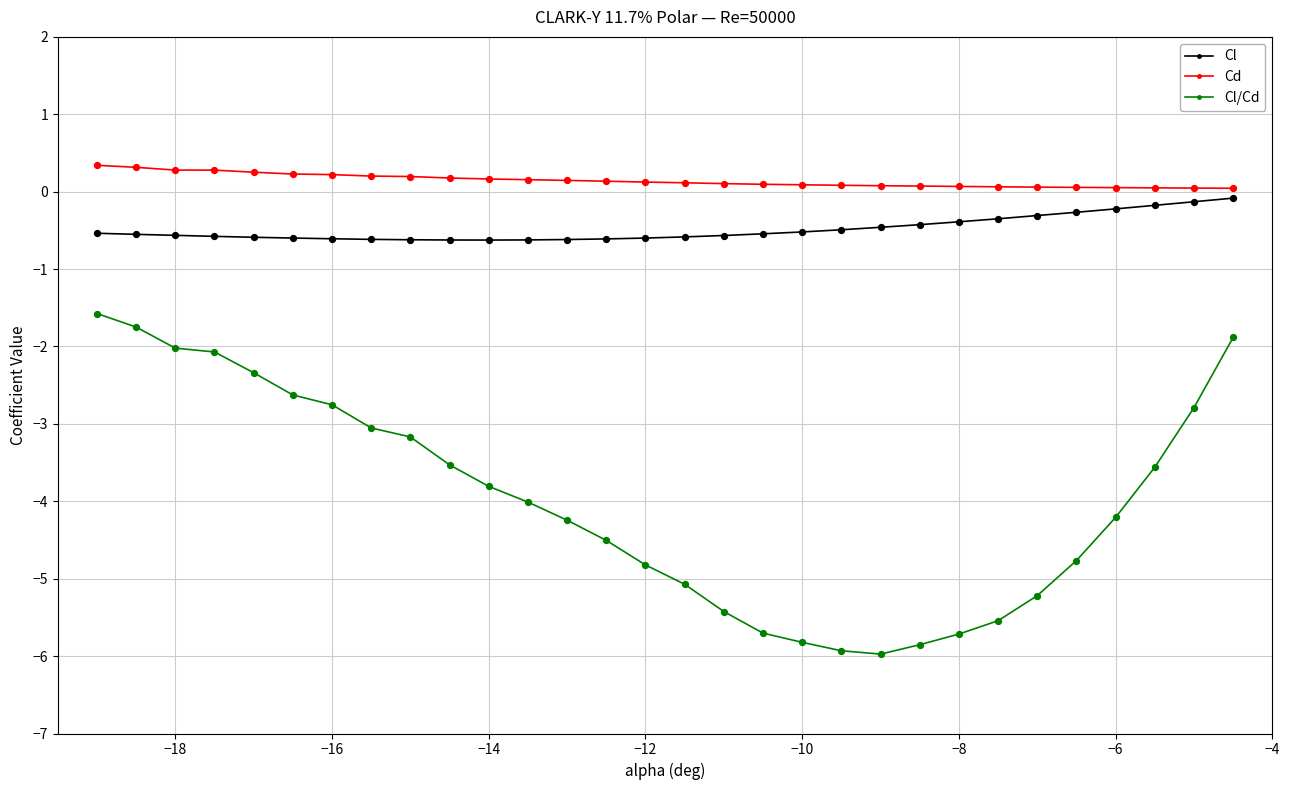

What is the maximum value shown in the chart?

0.3